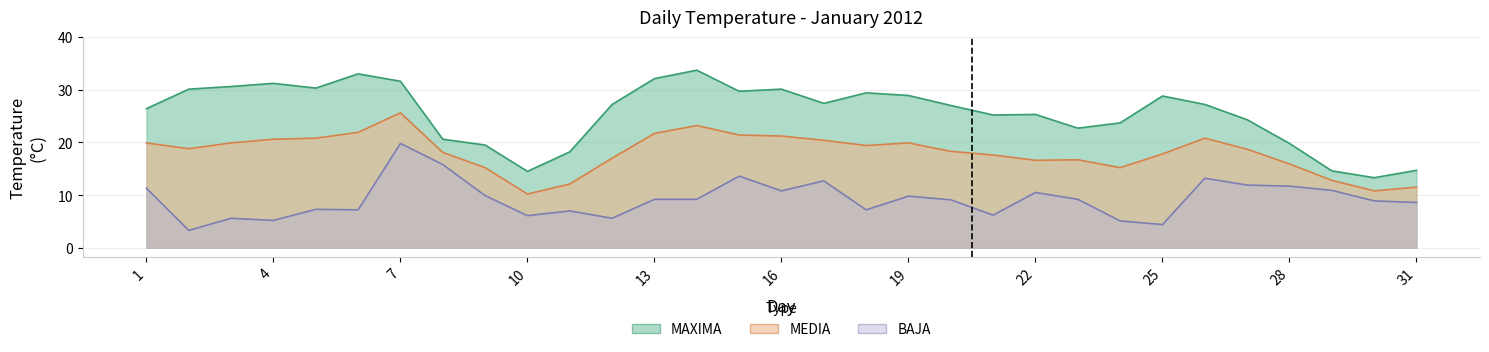

The MAXIMA series shows 25.2 at 21. True or false?

True